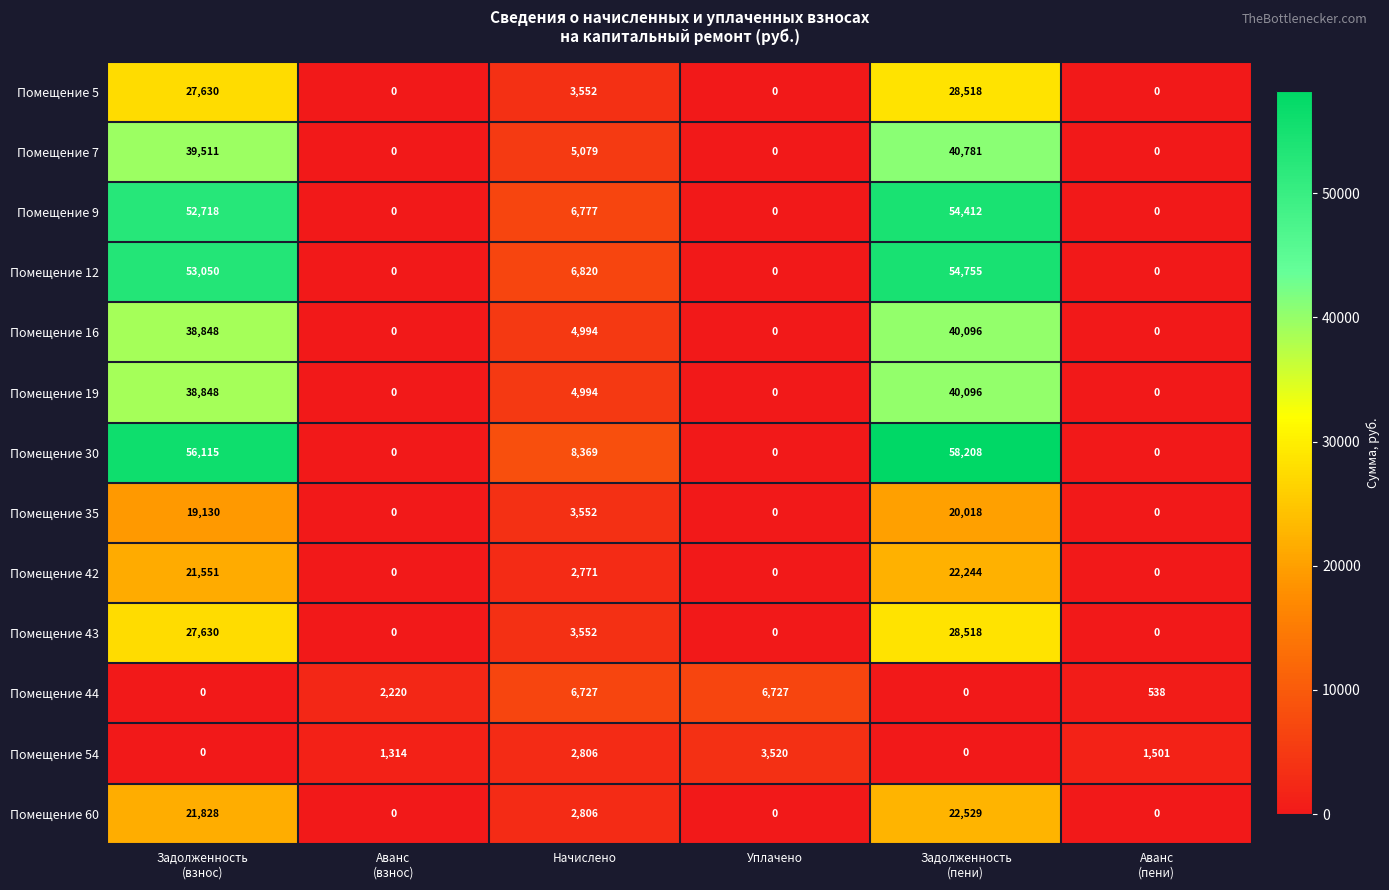

Is it true that Помещение 16 equals 4994 at Начислено?

True